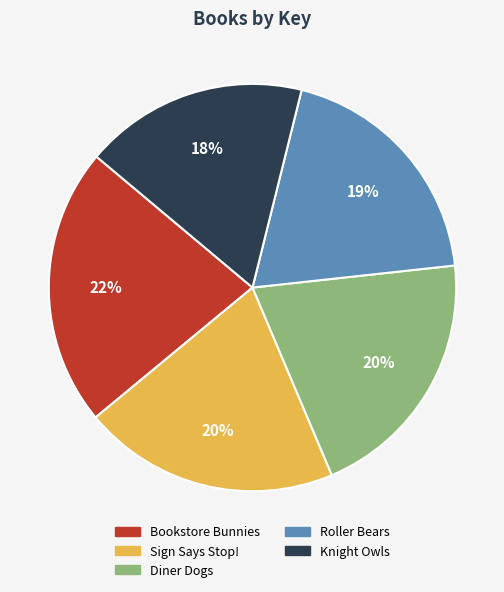

Is there any slice that represents more than half of the pie?

No